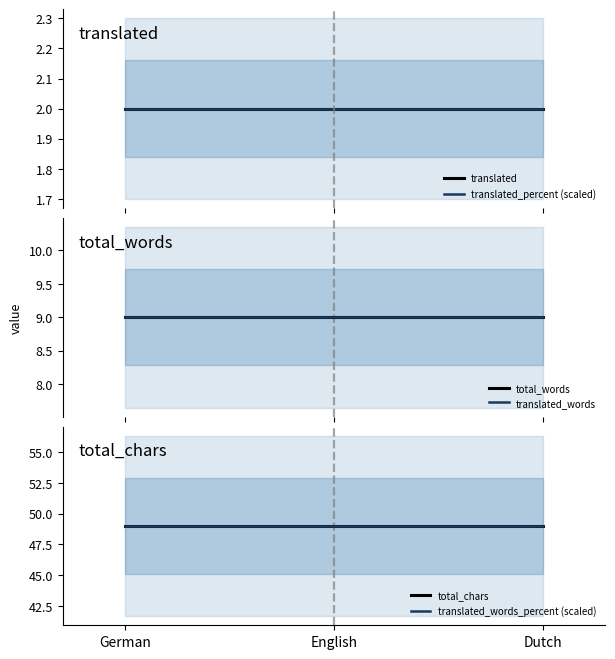

What is the value of the total_words point at the 1st from the left?

9